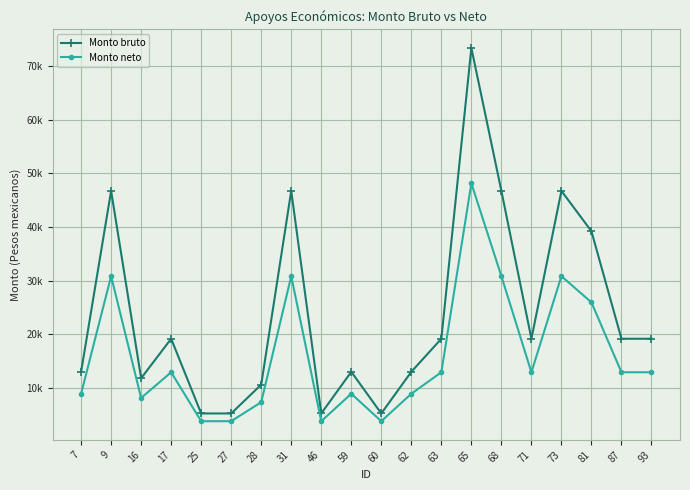

What is the average value of the Monto bruto series?

23880.1